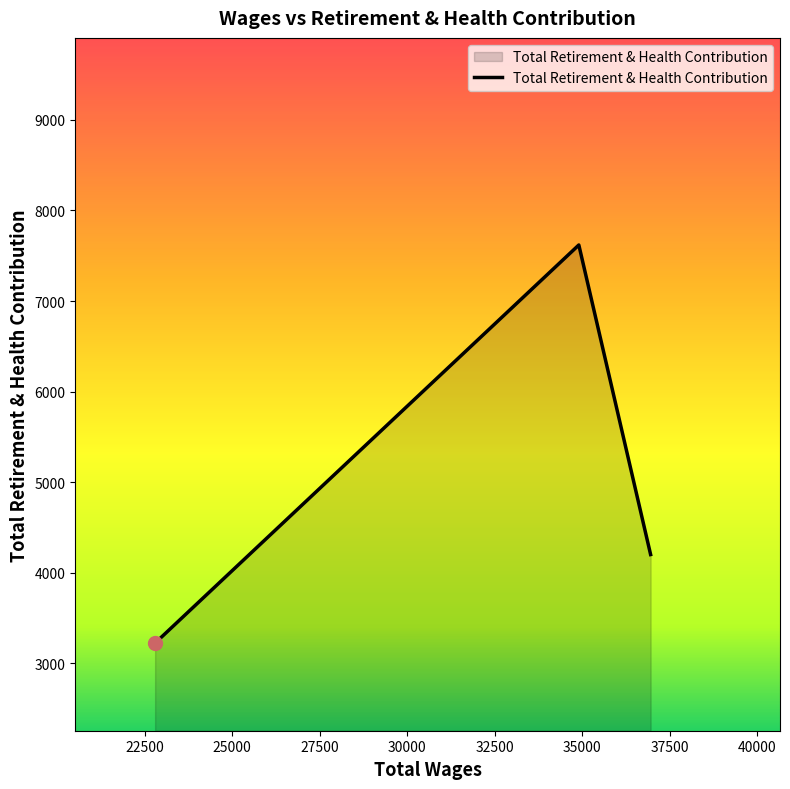

What is the greatest value displayed?

7619